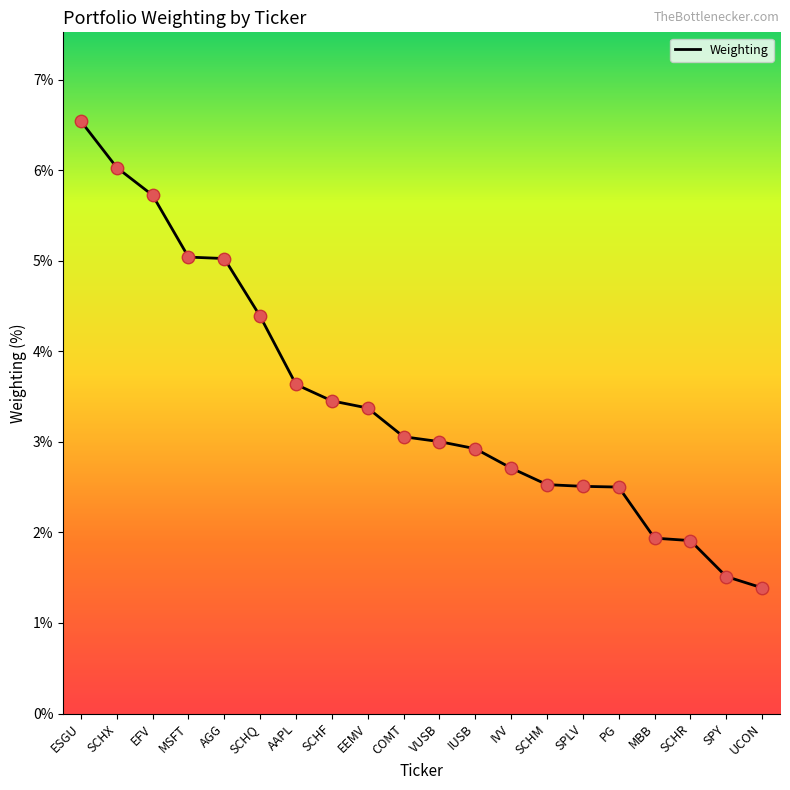

What is the change in value from SCHX to MSFT?

-1.0